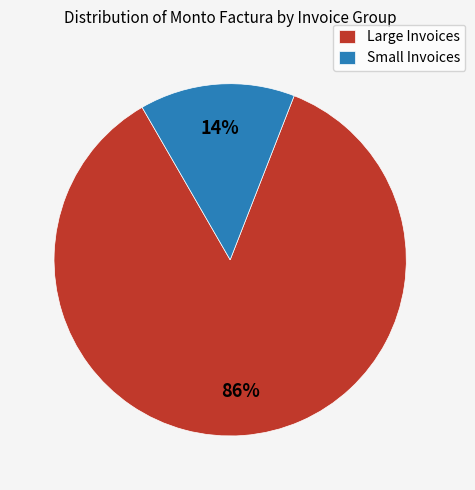

Does any single category account for the majority?

Yes